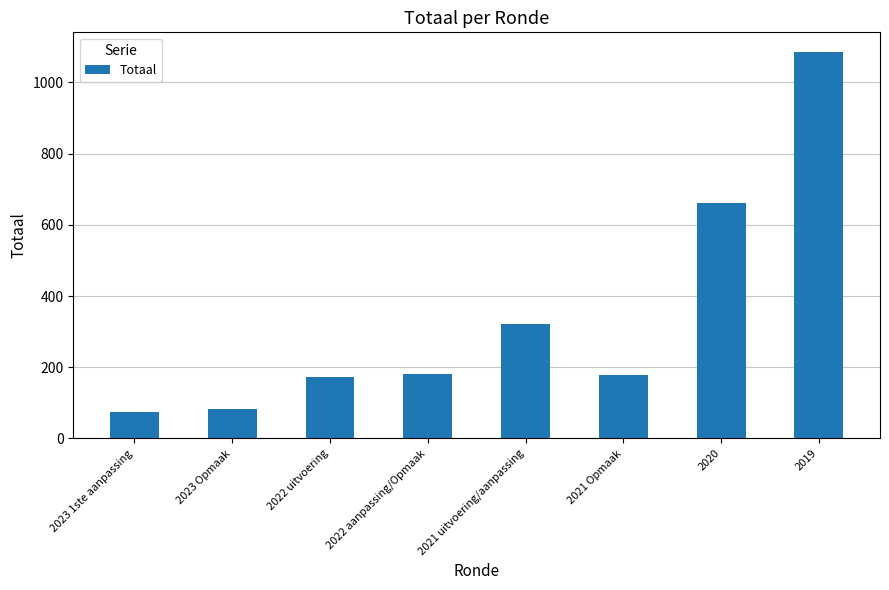

What is the minimum value shown in the chart?

75